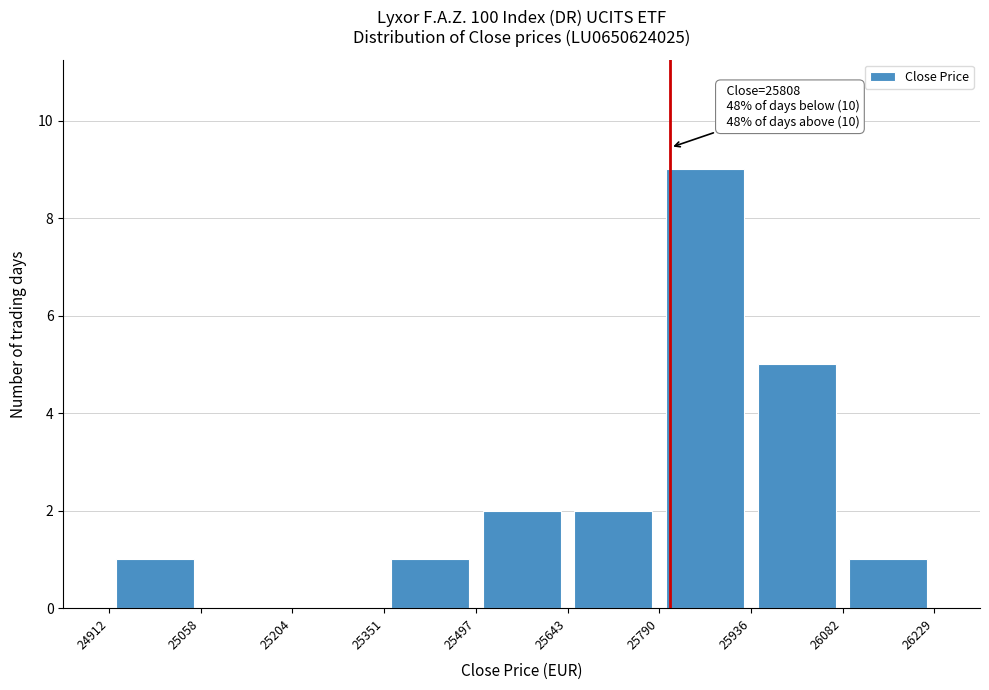

Over which range of the x-axis is the bar tallest?

25790 to 25936